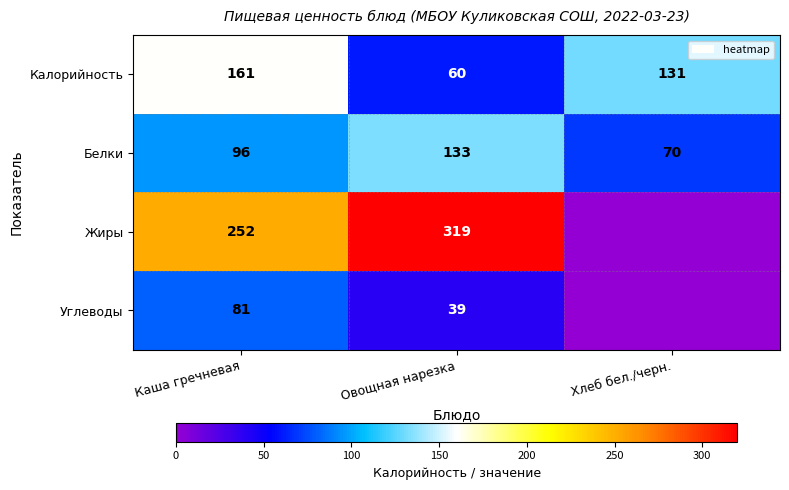

What is the total value across all series at Овощная нарезка?

551